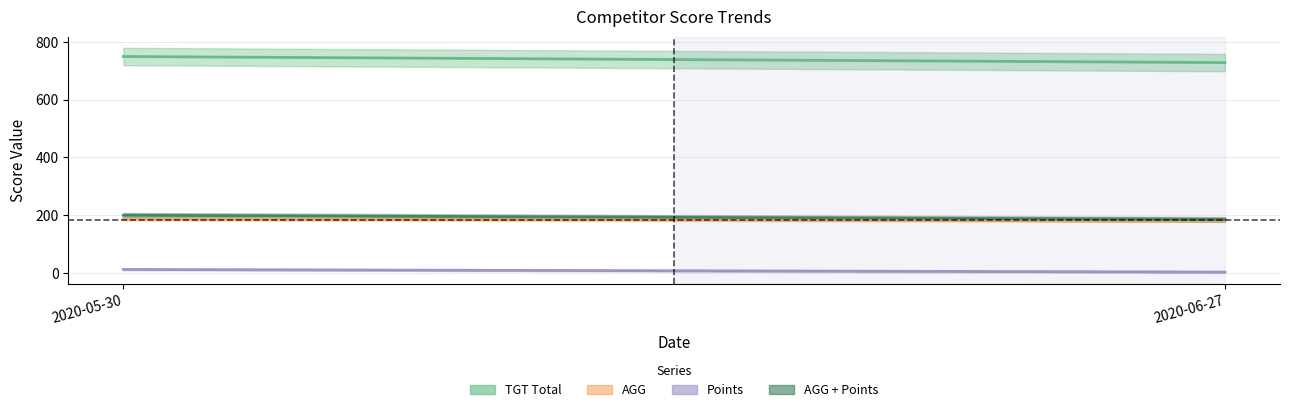

Read the Points value at 2020-06-27.

4.0